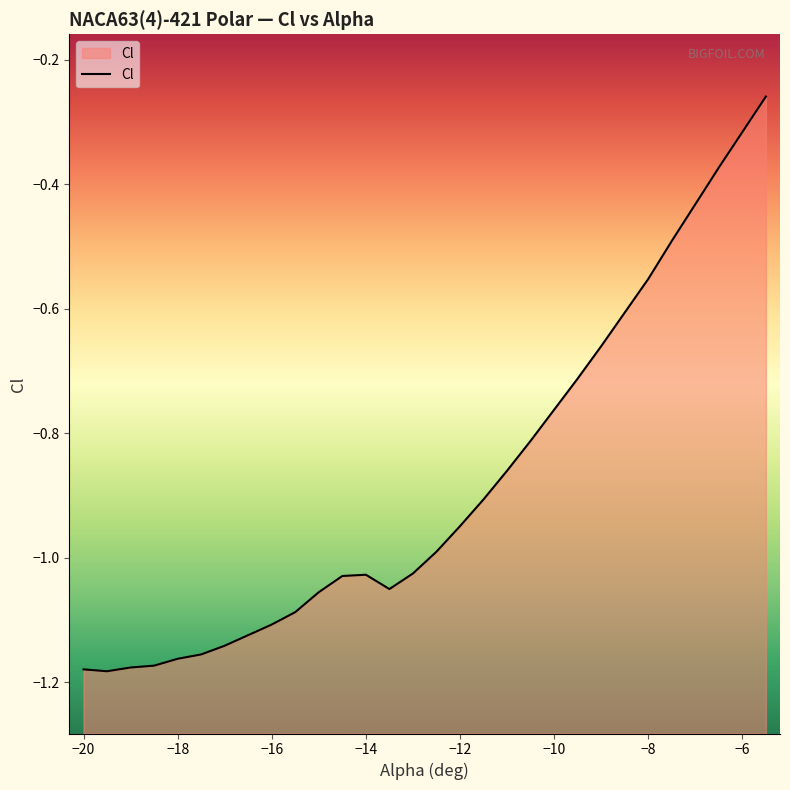

What is the value of the 15th point from the left?

-1.0